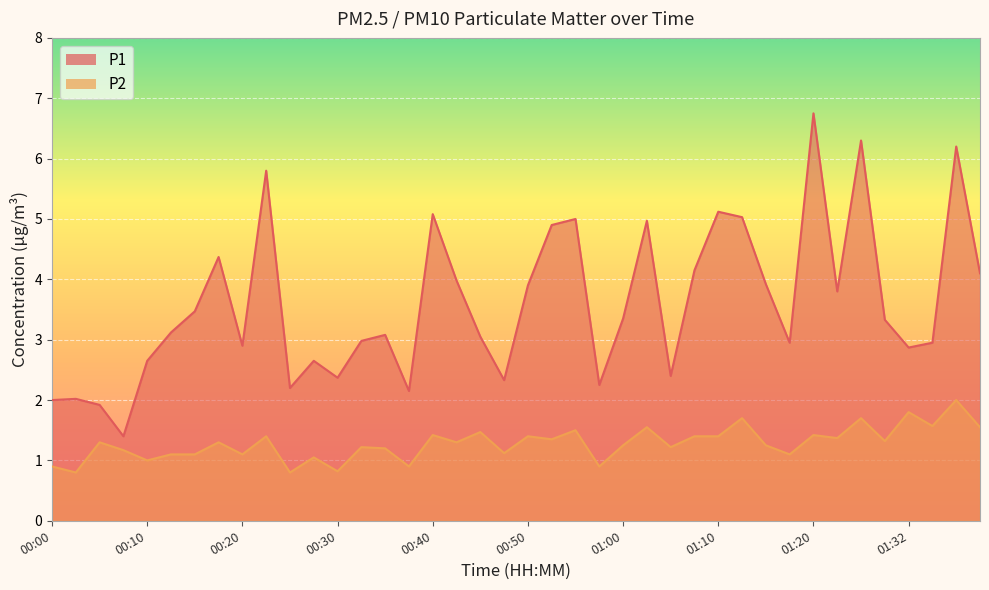

At which category does P1 reach its first local peak?

00:02